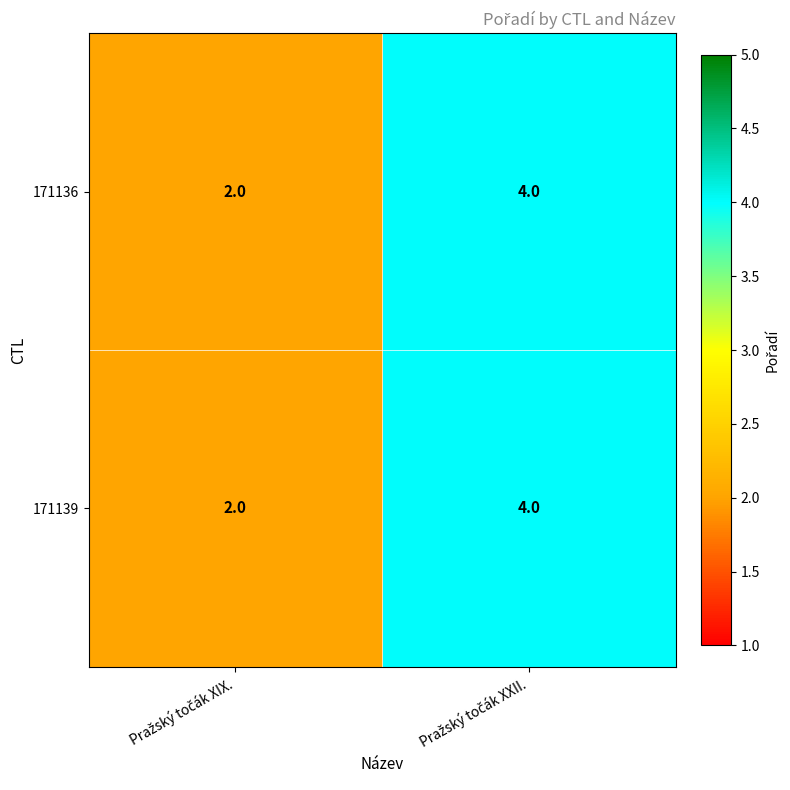

How many data points in 171136 are less than 4?

1